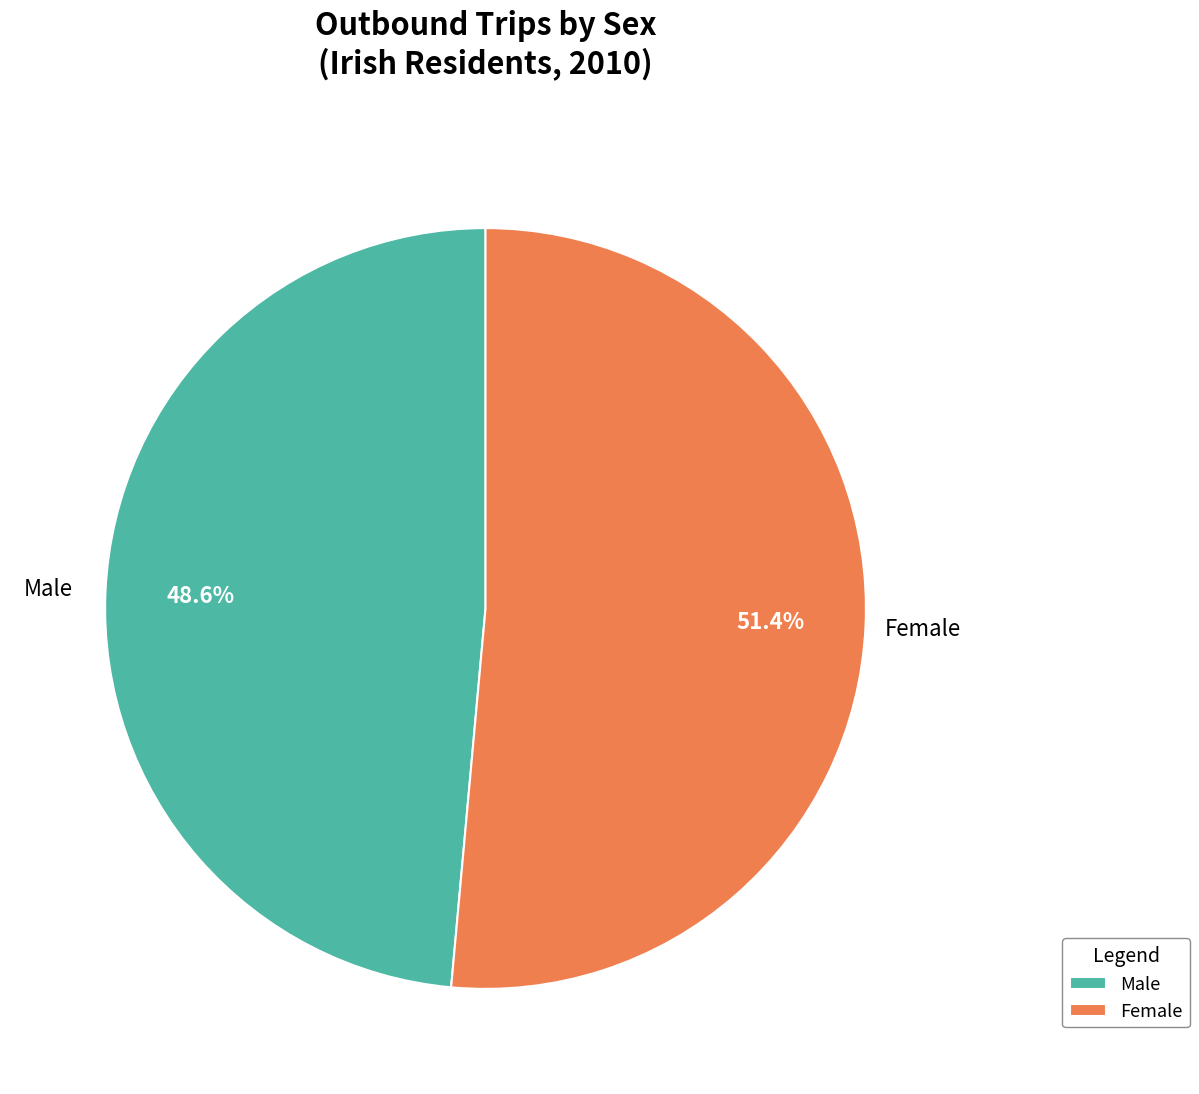

How many slices are in this pie chart?

2